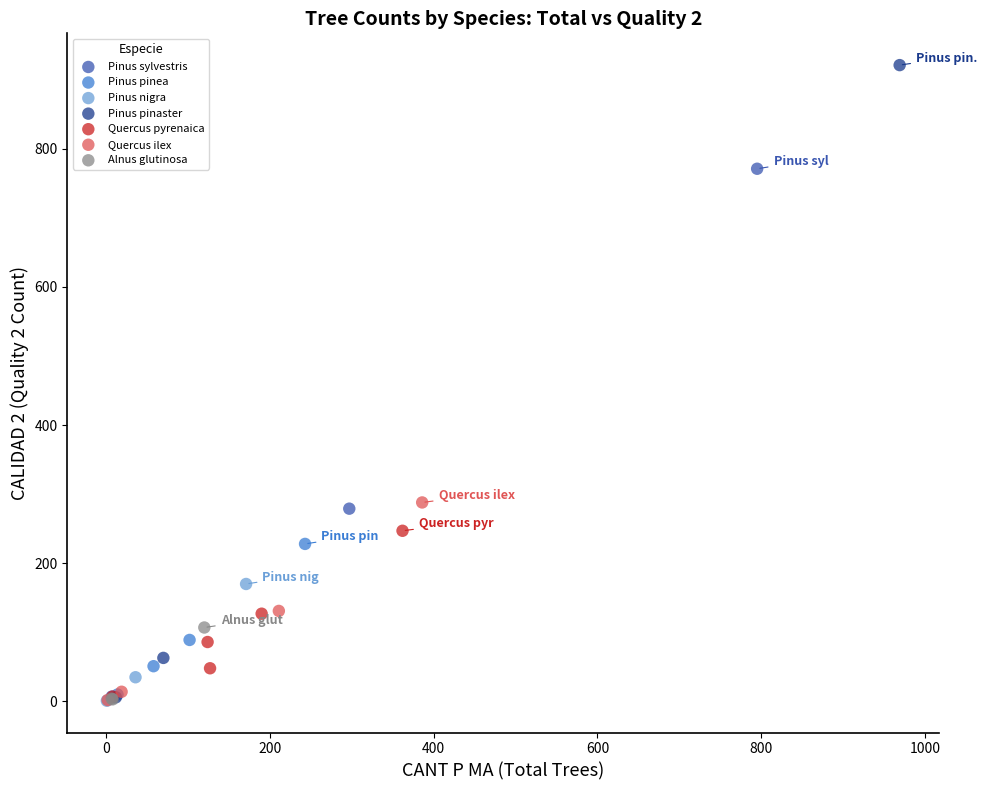

What are all the series names shown in the legend?

Pinus sylvestris, Pinus pinea, Pinus nigra, Pinus pinaster, Quercus pyrenaica, Quercus ilex, Alnus glutinosa